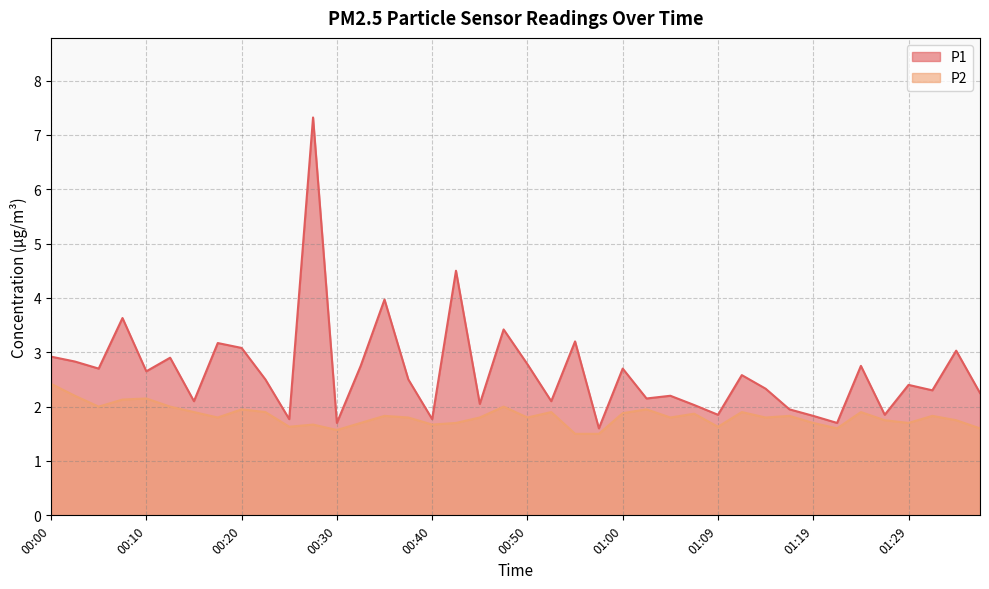

Reading left to right, extract all data points from this chart.

P1: 2.9	2.8	2.7	3.6	2.6	2.9	2.1	3.2	3.1	2.5	1.8	7.3	1.7	2.8	4.0	2.5	1.8	4.5	2.0	3.4	2.8	2.1	3.2	1.6	2.7	2.1	2.2	2.0	1.9	2.6	2.3	1.9	1.8	1.7	2.8	1.9	2.4	2.3	3.0	2.2
P2: 2.4	2.2	2.0	2.1	2.1	2.0	1.9	1.8	1.9	1.9	1.6	1.7	1.6	1.7	1.8	1.8	1.7	1.7	1.8	2.0	1.8	1.9	1.5	1.5	1.9	1.9	1.8	1.9	1.6	1.9	1.8	1.8	1.7	1.6	1.9	1.8	1.7	1.8	1.8	1.6